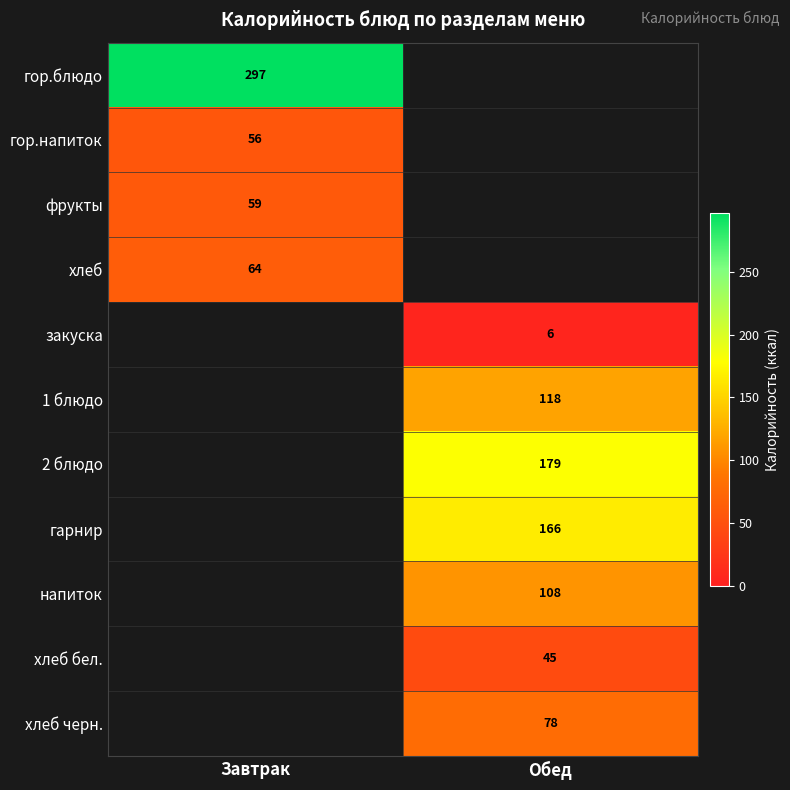

How many categories are shown in the chart?

2